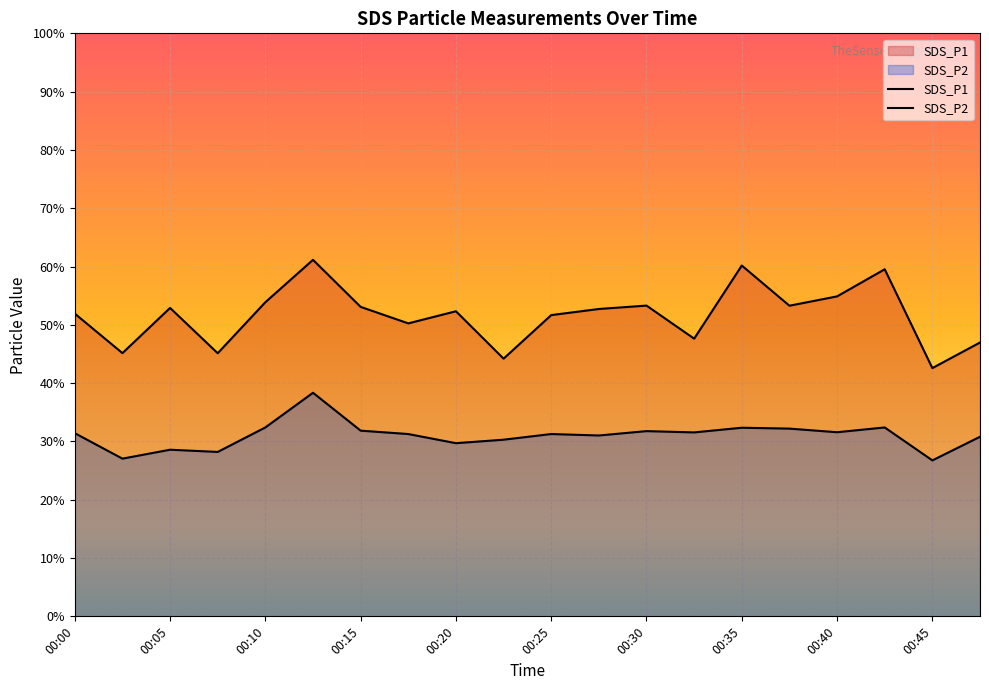

What are all the series names shown in the legend?

SDS_P1, SDS_P2